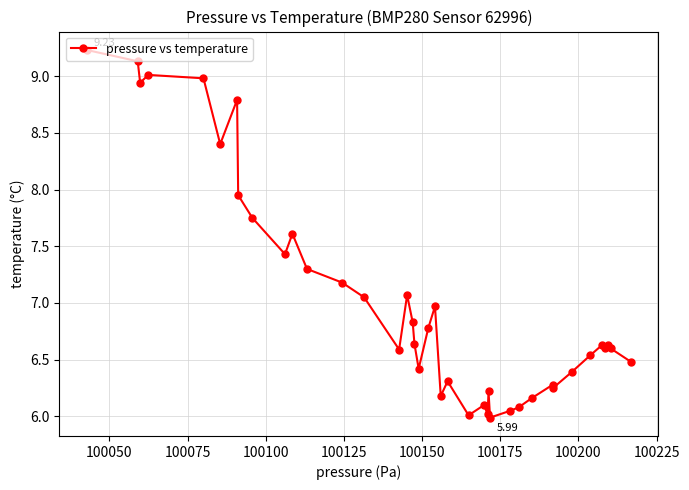

What is the difference between the second highest and second lowest values?

3.1